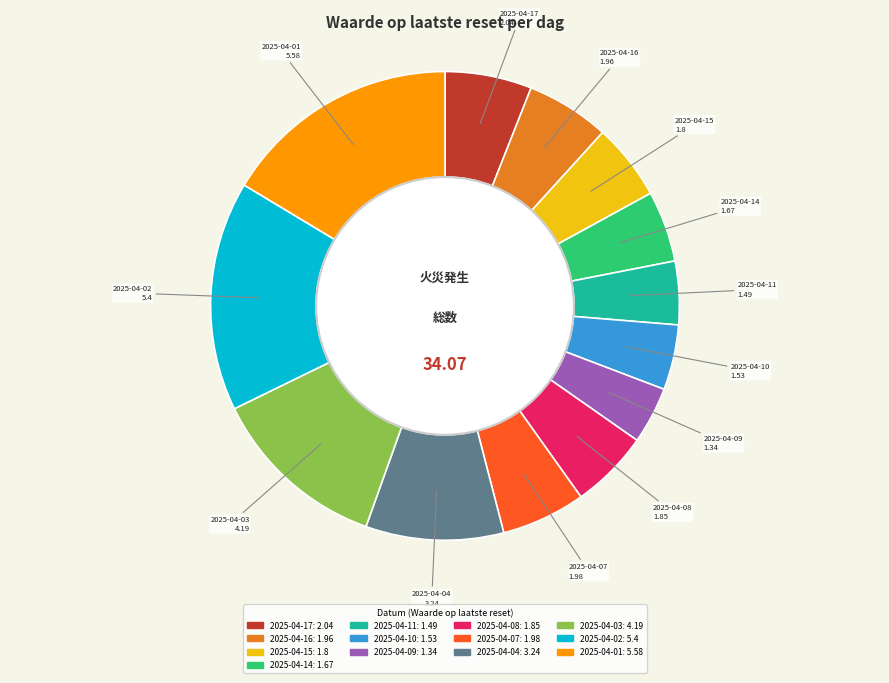

Is 2025-04-14 the majority of the pie?

No